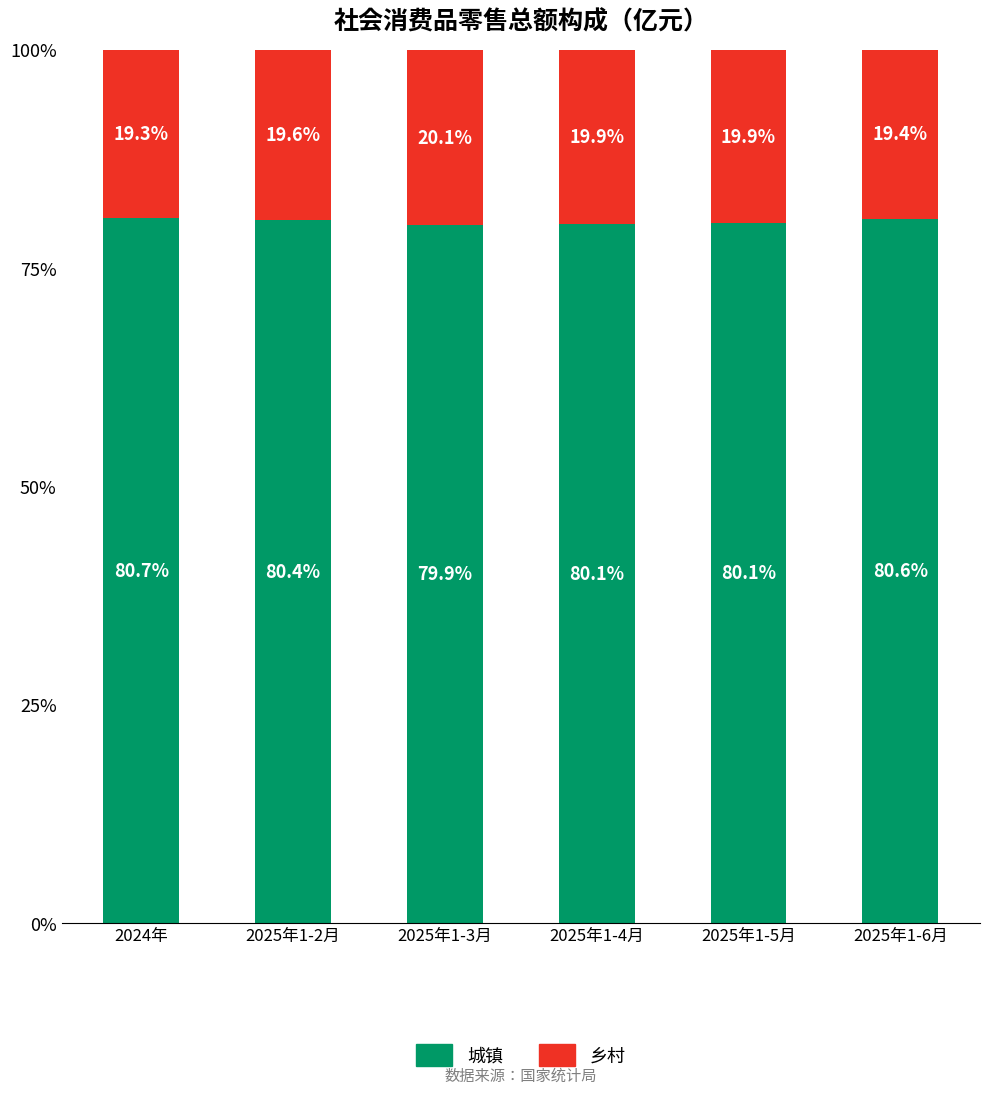

What is the sum of the 城镇 values at 2025年1-5月 and 2025年1-4月?

160.2